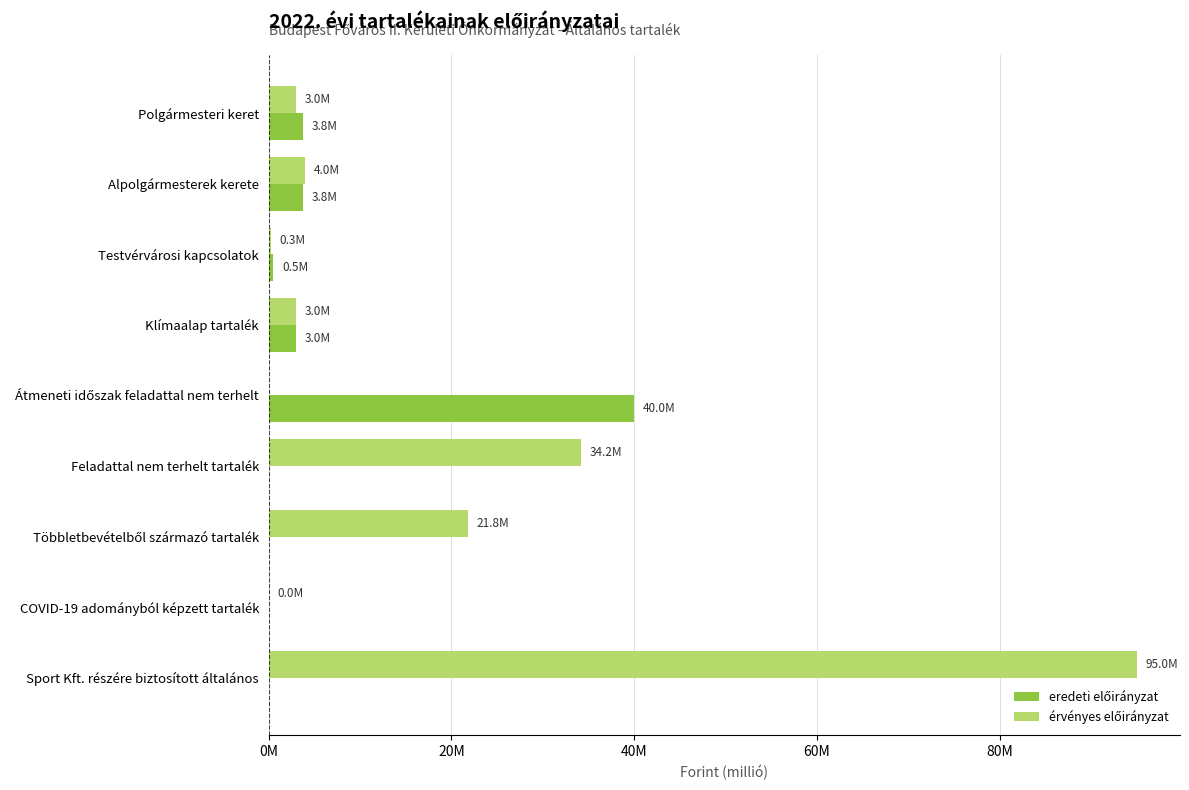

What is the sum of all eredeti előirányzat values?

51100000